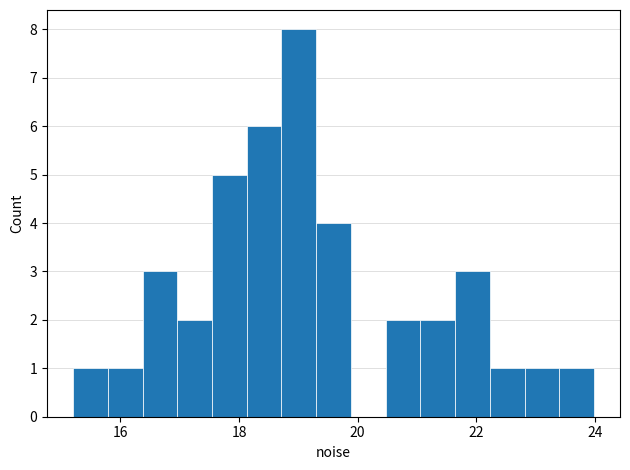

Around what value on the x-axis is the tallest bar? Give the approximate position of its centre, as read against the axis.

19.0